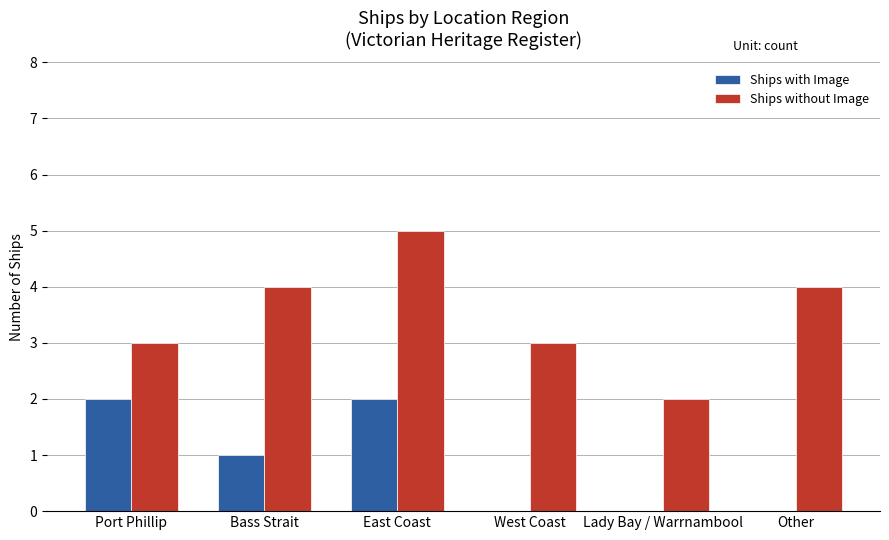

How many Ships without Image values are between 3 and 4?

4